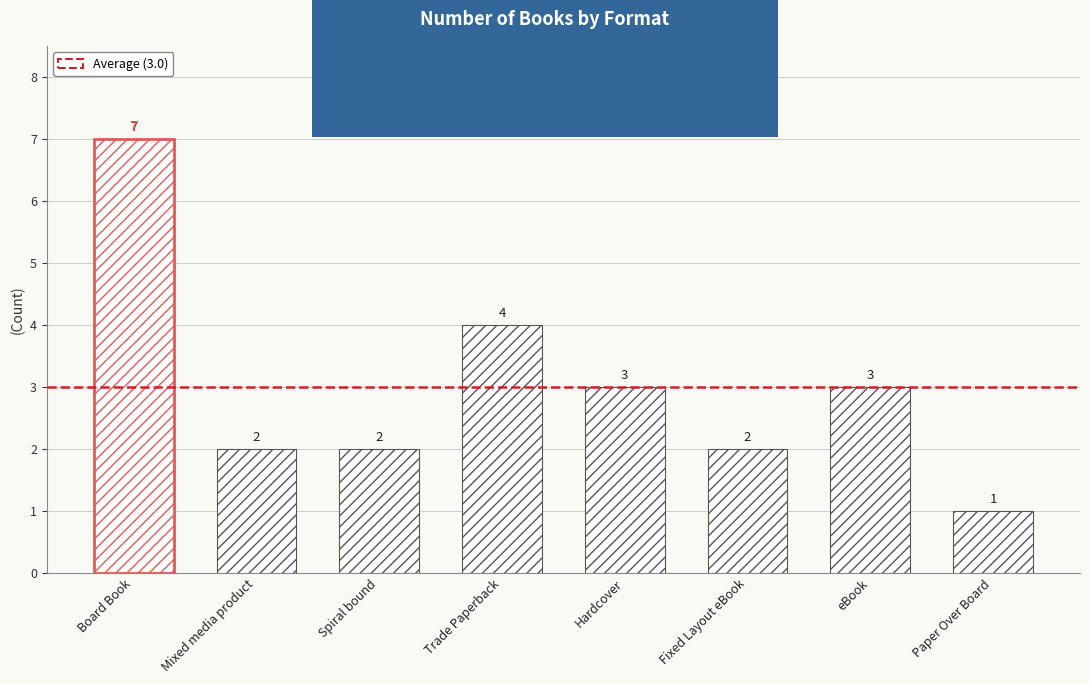

What is the sum of the values at Trade Paperback and Fixed Layout eBook?

6